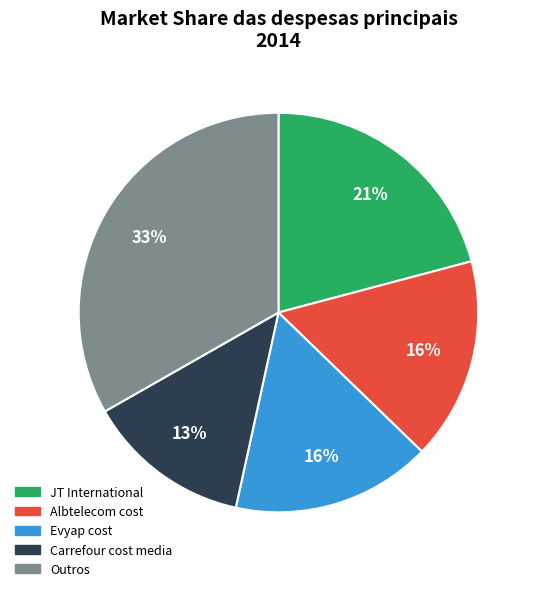

To the nearest percent, what is the difference between the largest and smallest slice percentages?

20%